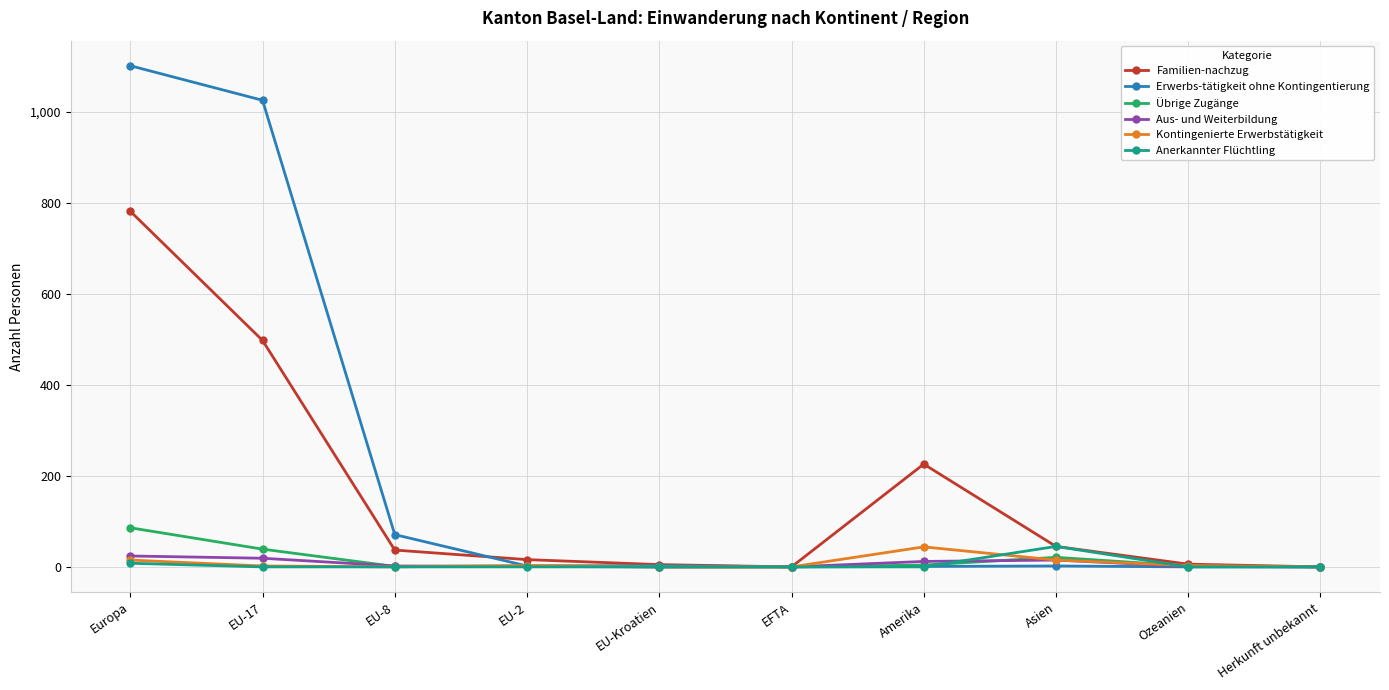

Is the value of Aus- und Weiterbildung at Herkunft unbekannt greater than the value of Familien-nachzug at Amerika?

No